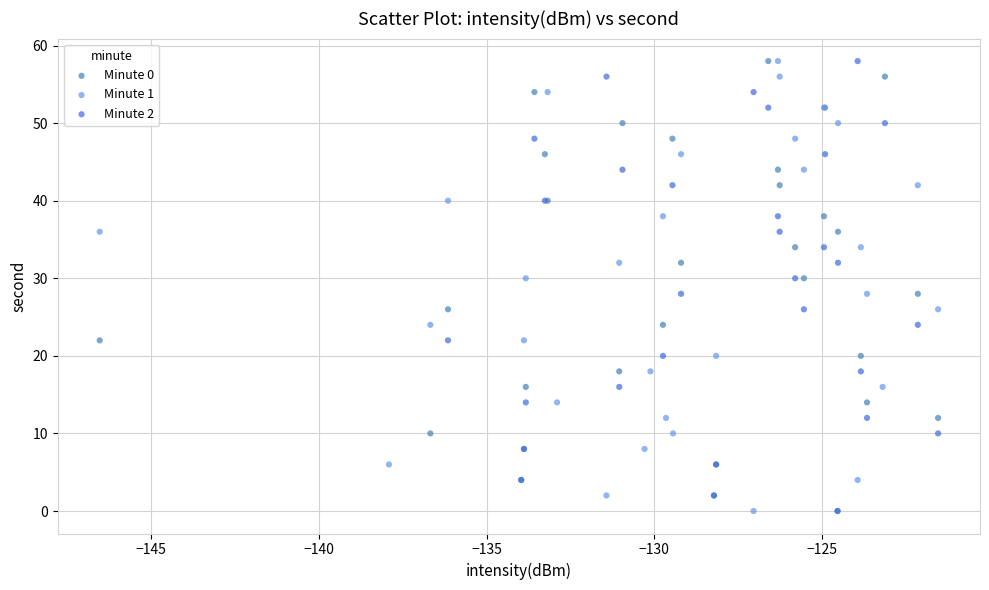

What are all the series names shown in the legend?

Minute 0, Minute 1, Minute 2